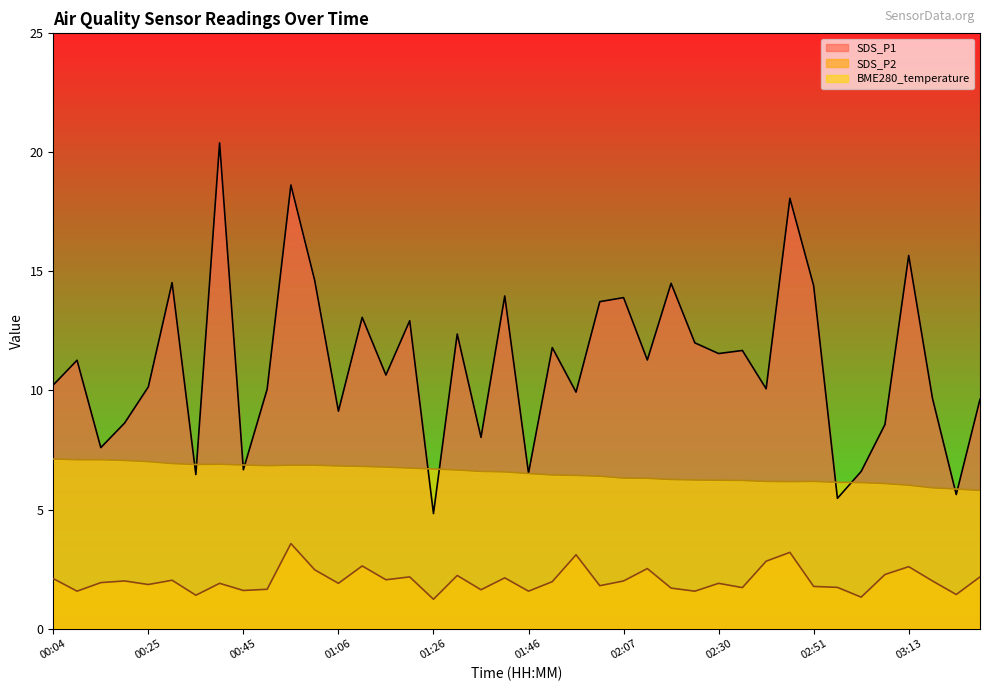

What is the total value across all series at 03:13?

24.3